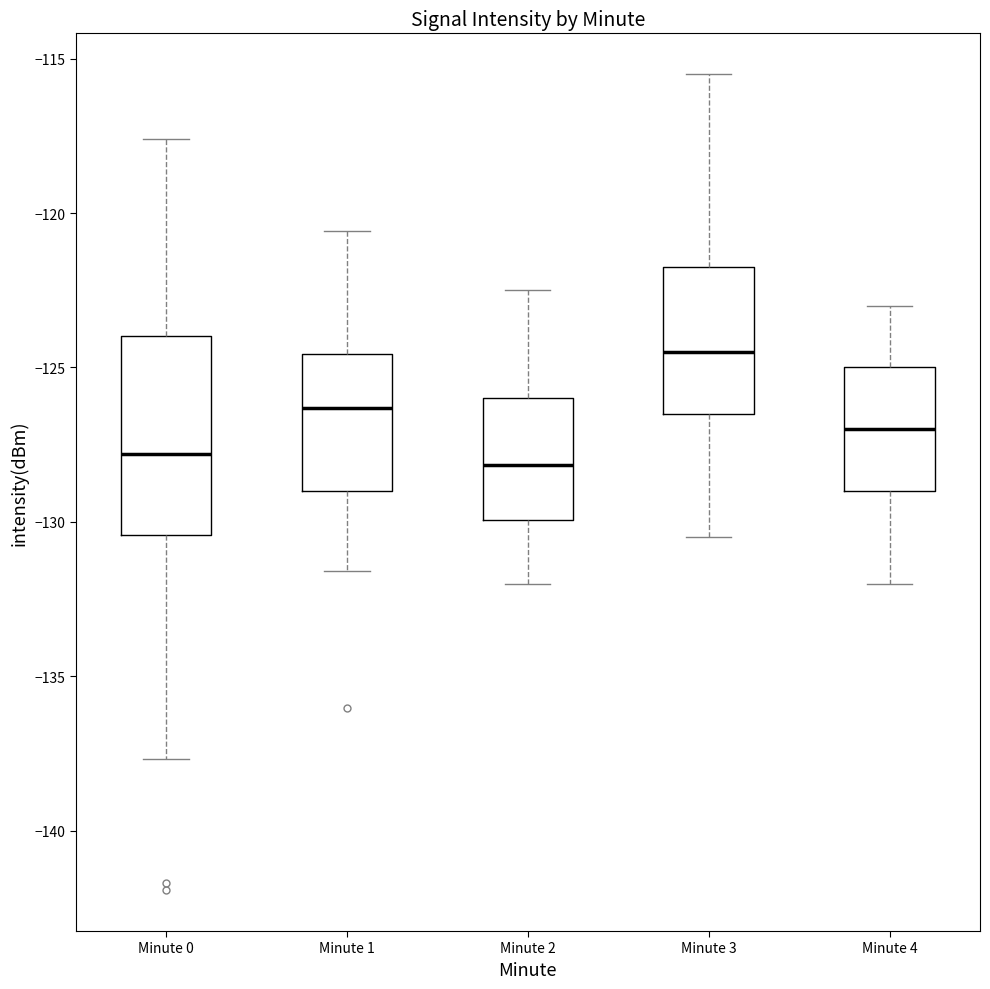

Where is the lower edge of the box for Minute 1 on the y-axis? The values are not printed on the chart, so give them approximately, as read against the axis.

-129.0